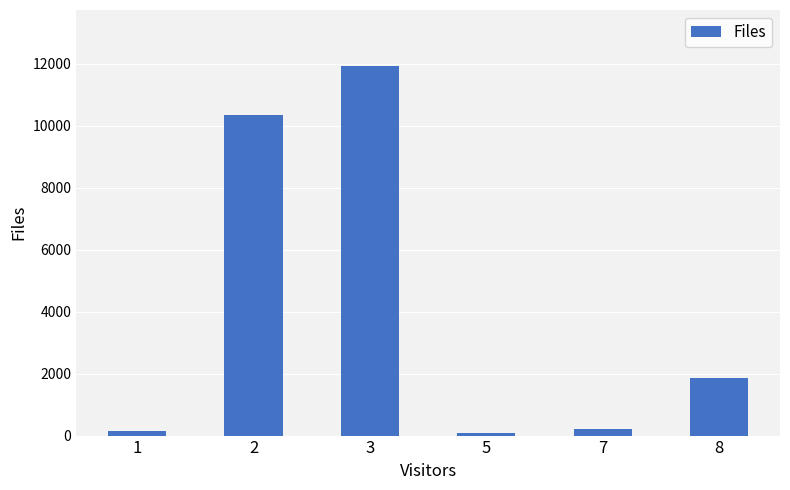

Reading left to right, transcribe all the data shown in this chart.

146	10356	11938	79	217	1873